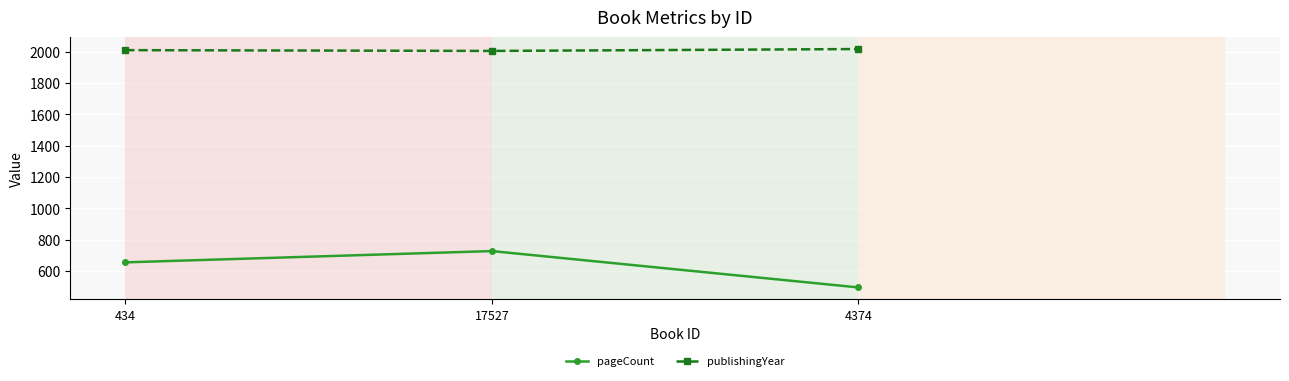

True or false: pageCount has a value of 728 at 17527.

True